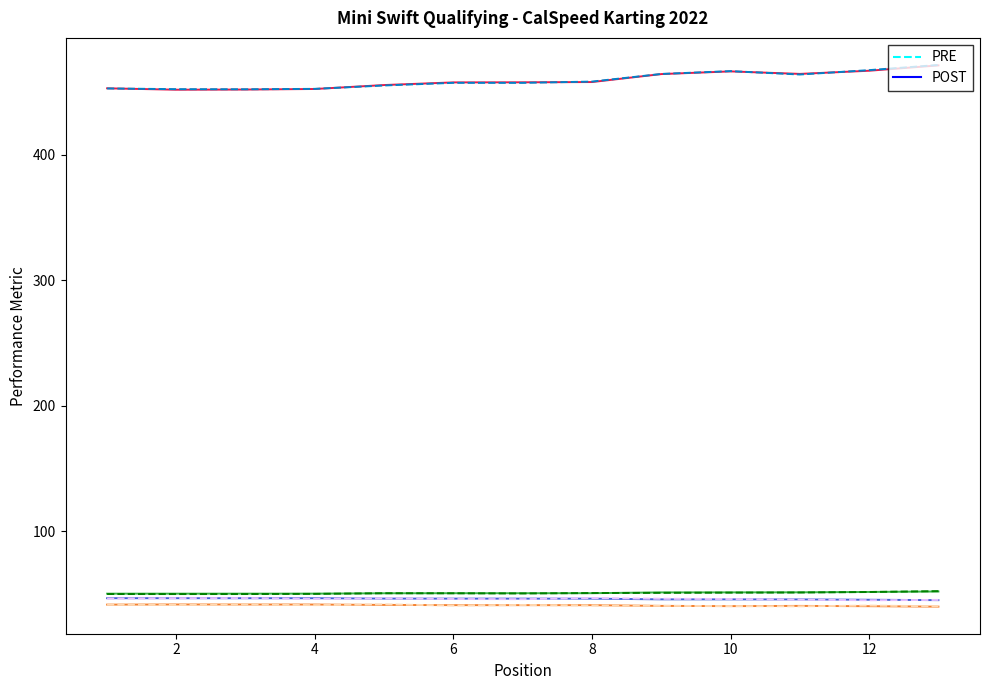

What is the maximum value shown in the chart?

471.4